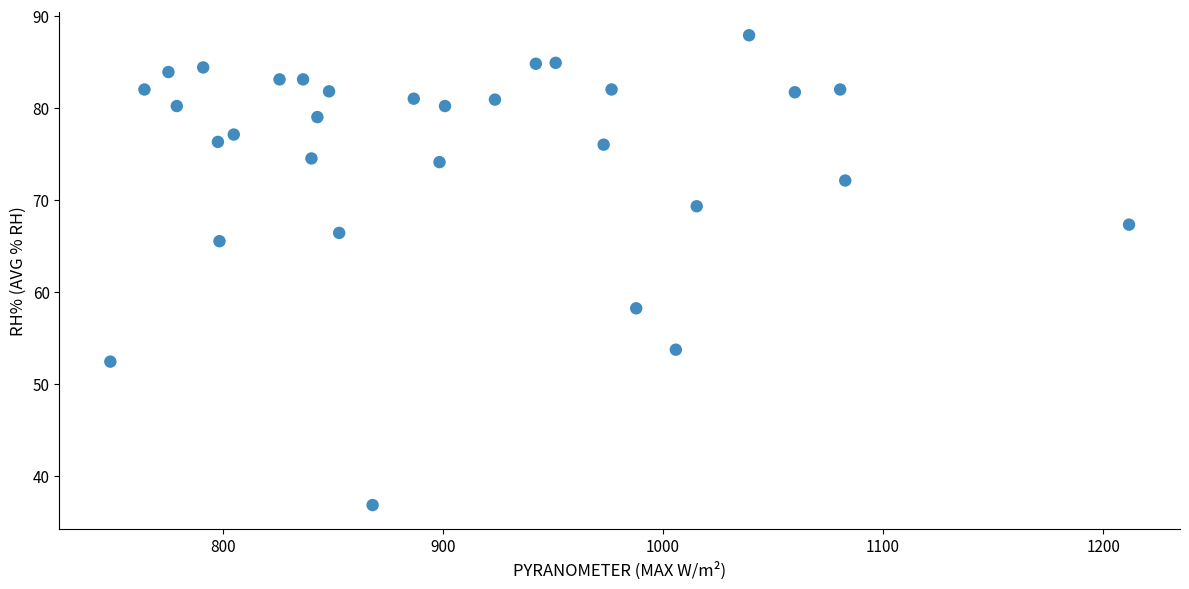

What is the range of Y values (max minus min)?

51.1